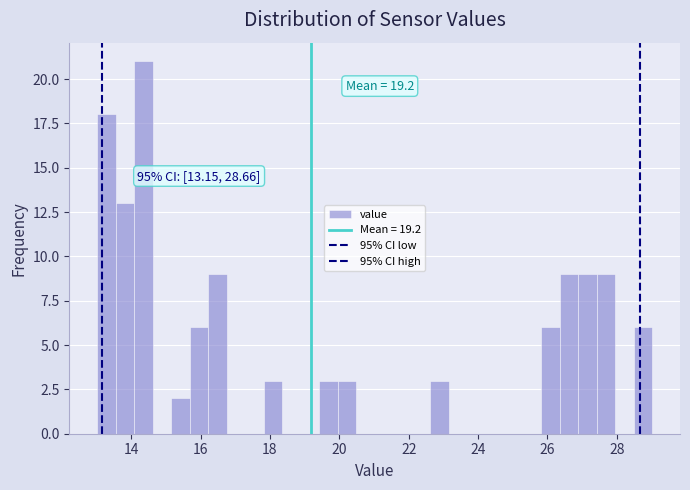

Around what value on the x-axis is the tallest bar? Give the approximate position of its centre, as read against the axis.

14.4